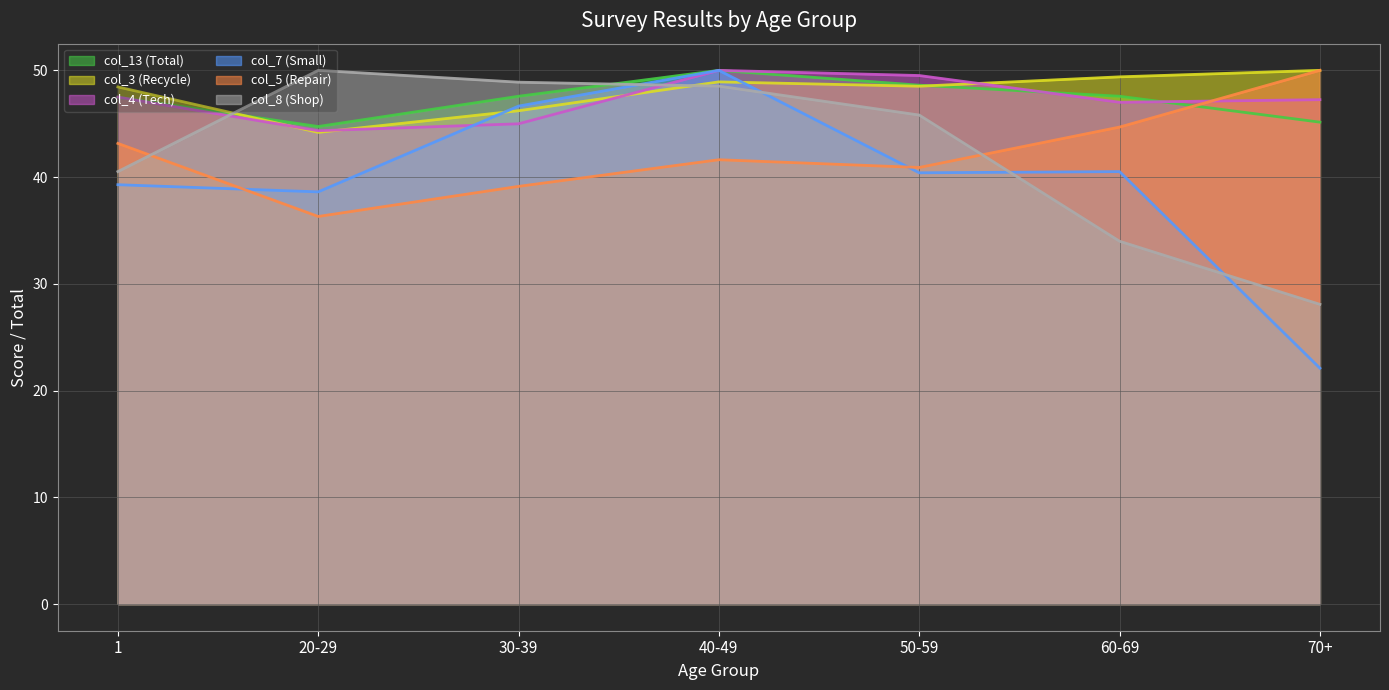

In col_4 (Tech), how many points are lower than both neighbors (excluding endpoints)?

2